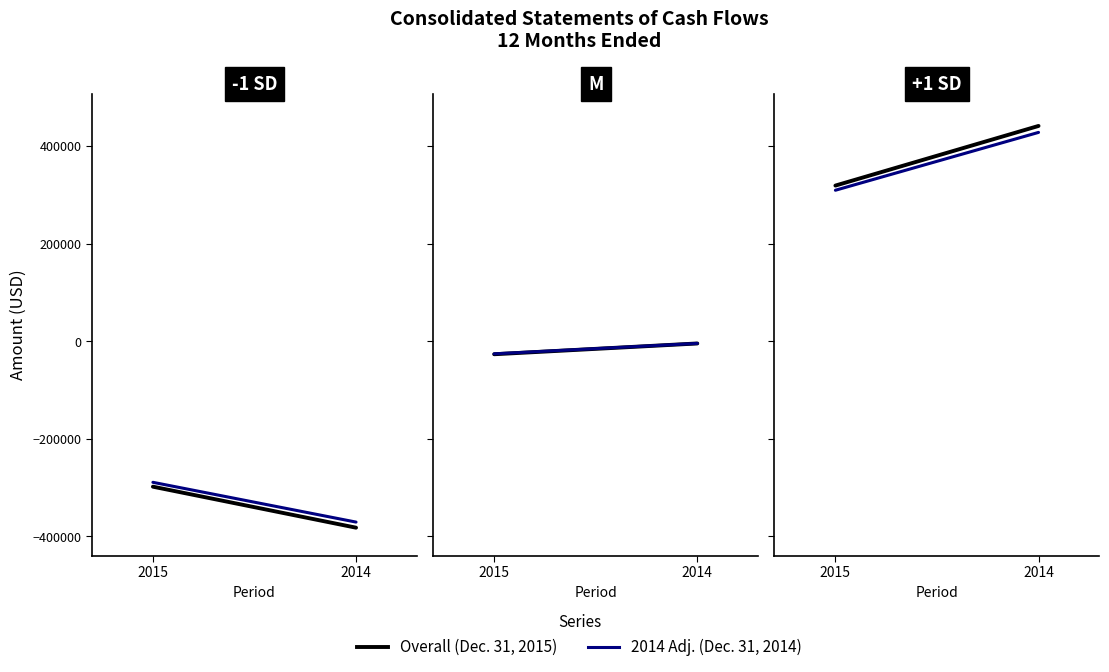

What is the value of the Overall point at the 1st from the left?

319041.0